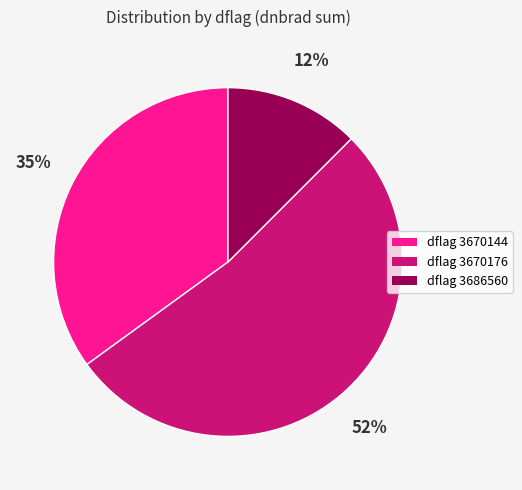

What is the ratio of the value at dflag 3670144 to the value at dflag 3670176?

0.7